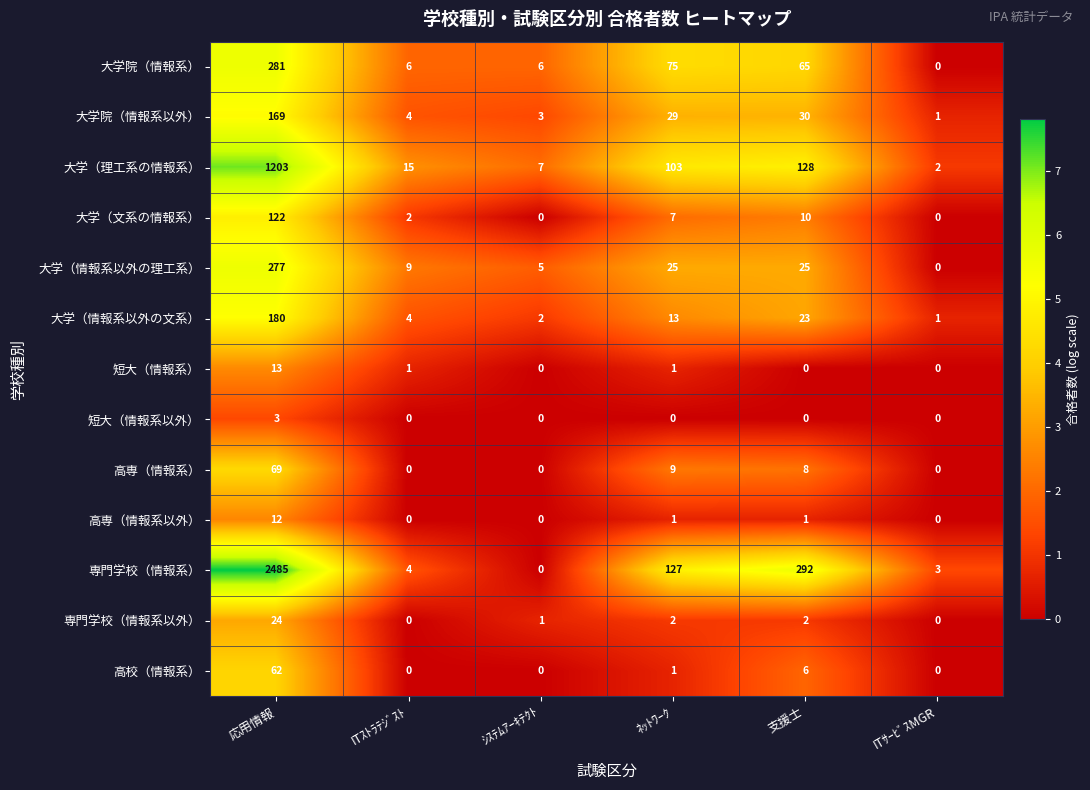

Which series has the largest total across all categories?

専門学校（情報系）